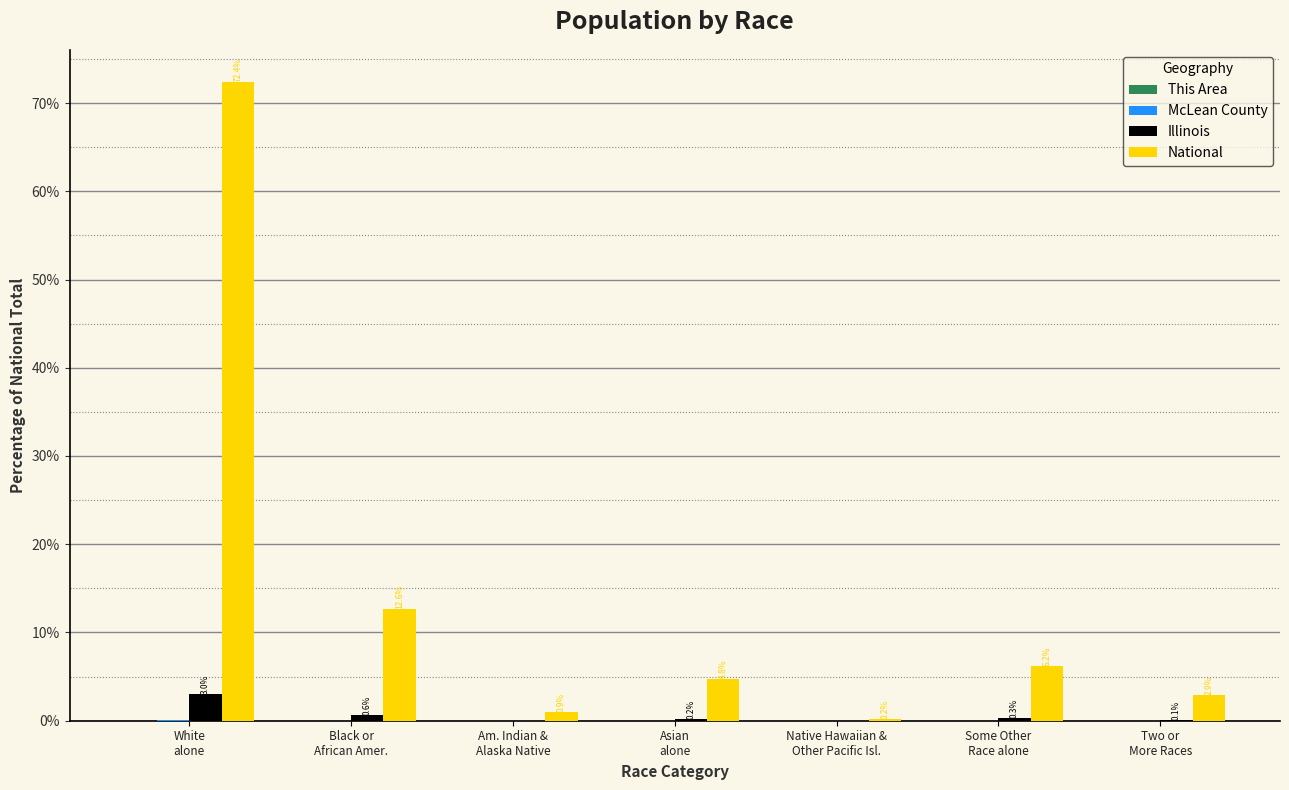

Which series has the largest total across all categories?

National